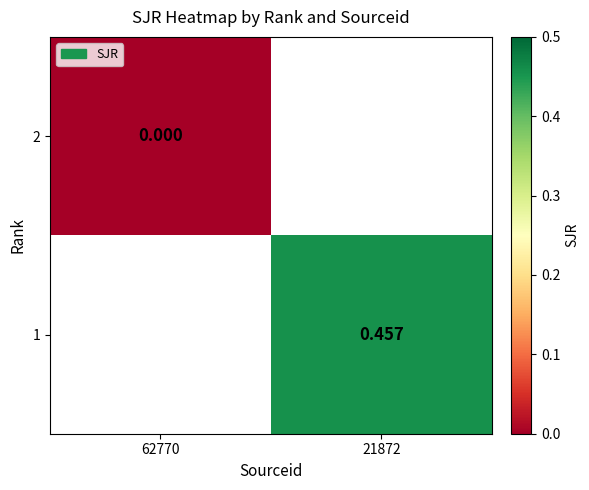

What is the greatest value displayed?

0.5